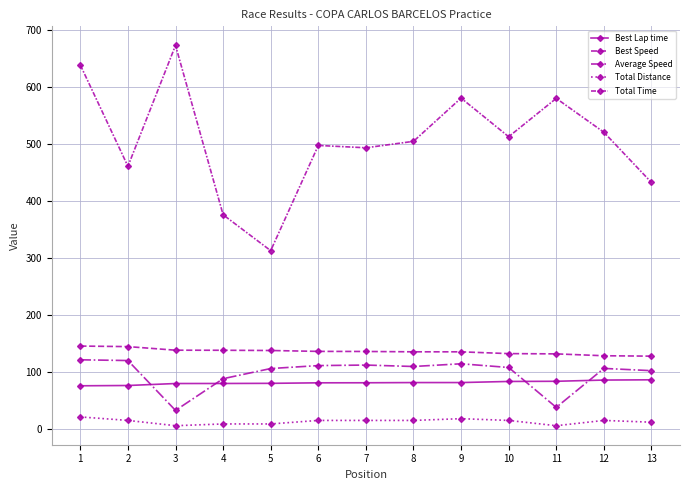

Reading right to left, list all the values displayed in this chart.

Best Lap time: 13=86.6	12=86.1	11=84.0	10=83.7	9=81.8	8=81.7	7=81.4	6=81.3	5=80.4	4=80.2	3=80.1	2=76.6	1=76.1
Best Speed: 13=128.0	12=128.7	11=132.0	10=132.5	9=135.6	8=135.6	7=136.2	6=136.4	5=137.9	4=138.3	3=138.5	2=144.8	1=145.7
Average Speed: 13=102.6	12=106.5	11=38.3	10=108.2	9=114.7	8=109.9	7=112.4	6=111.5	5=106.3	4=88.5	3=33.0	2=120.3	1=121.6
Total Distance: 13=12.3	12=15.4	11=6.2	10=15.4	9=18.5	8=15.4	7=15.4	6=15.4	5=9.2	4=9.2	3=6.2	2=15.4	1=21.6
Total Time: 13=432.3	12=520.4	11=579.7	10=512.5	9=580.2	8=504.4	7=493.1	6=497.2	5=312.8	4=375.7	3=672.6	2=460.7	1=638.1